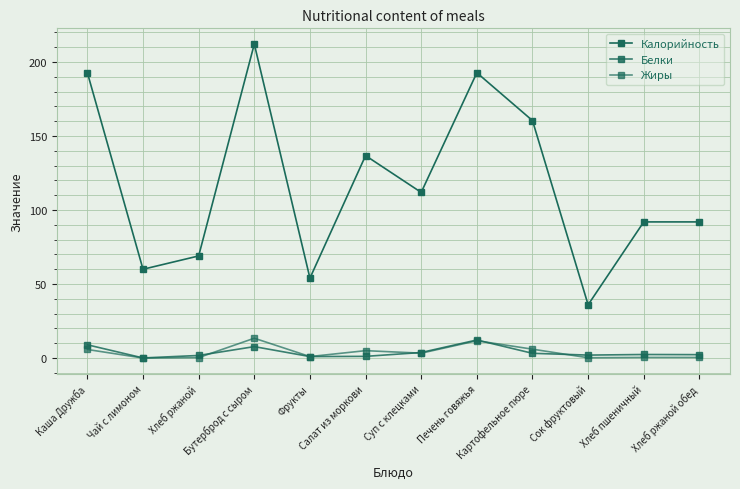

The value of Жиры at Картофельное пюре is 1.8. True or false?

False